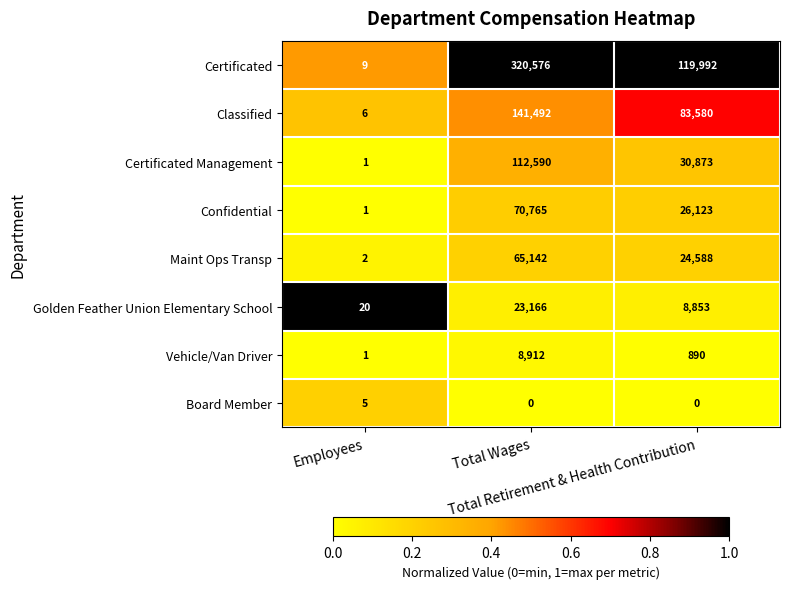

What is the difference between the maximum and minimum values in the Vehicle/Van Driver series?

8911